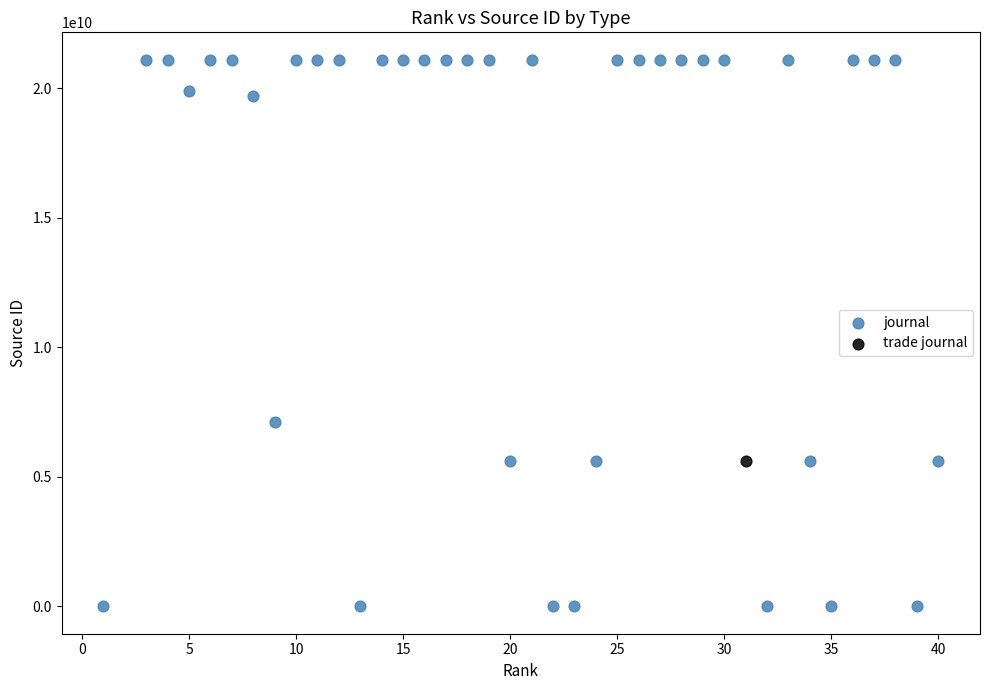

What are all the series names shown in the legend?

journal, trade journal